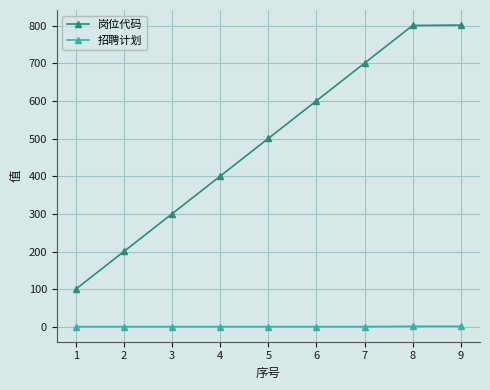

What are all the series names shown in the legend?

岗位代码, 招聘计划